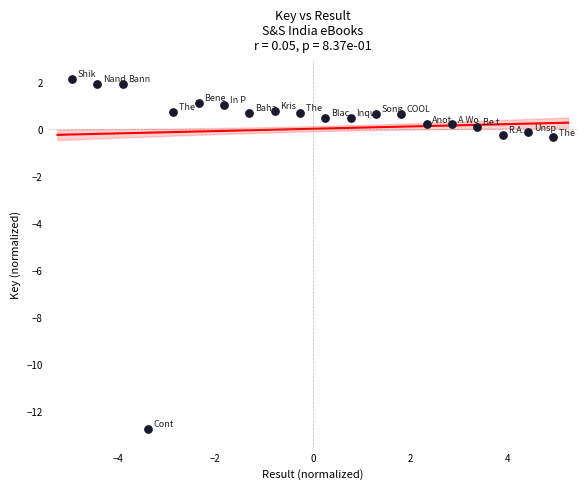

What is the range of X values (max minus min)?

9.9